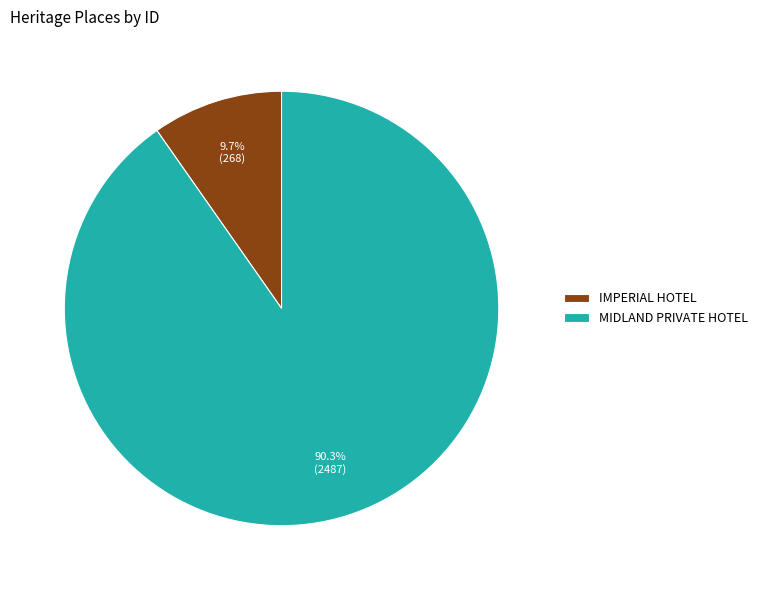

To the nearest percent, what percentage of the pie is IMPERIAL HOTEL?

10%